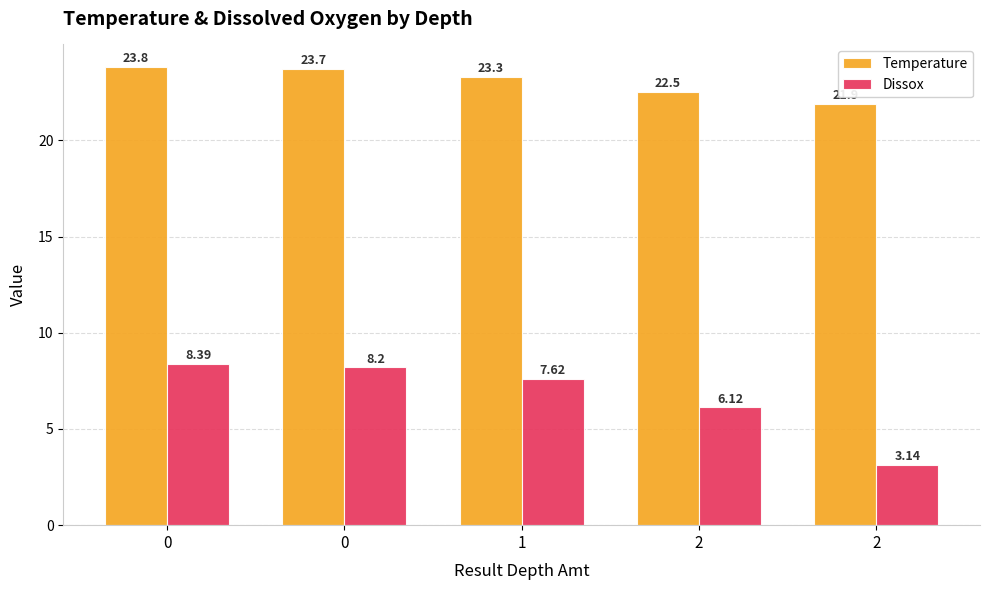

Does the chart contain stacked bars?

No